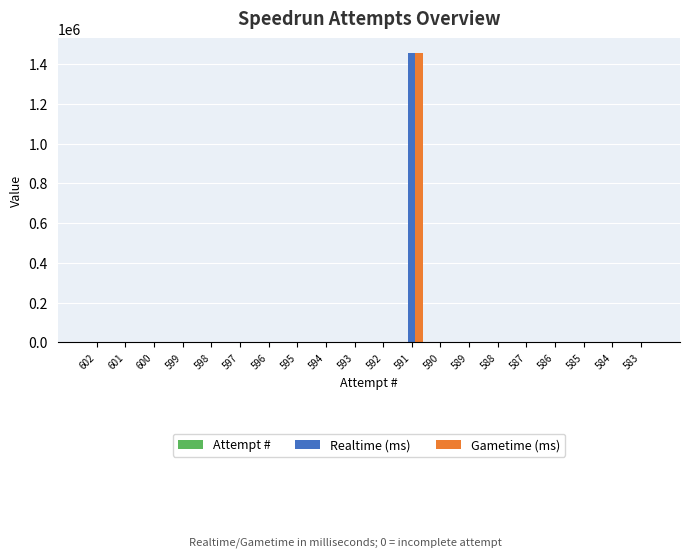

At which category is the sum across all series the highest?

591